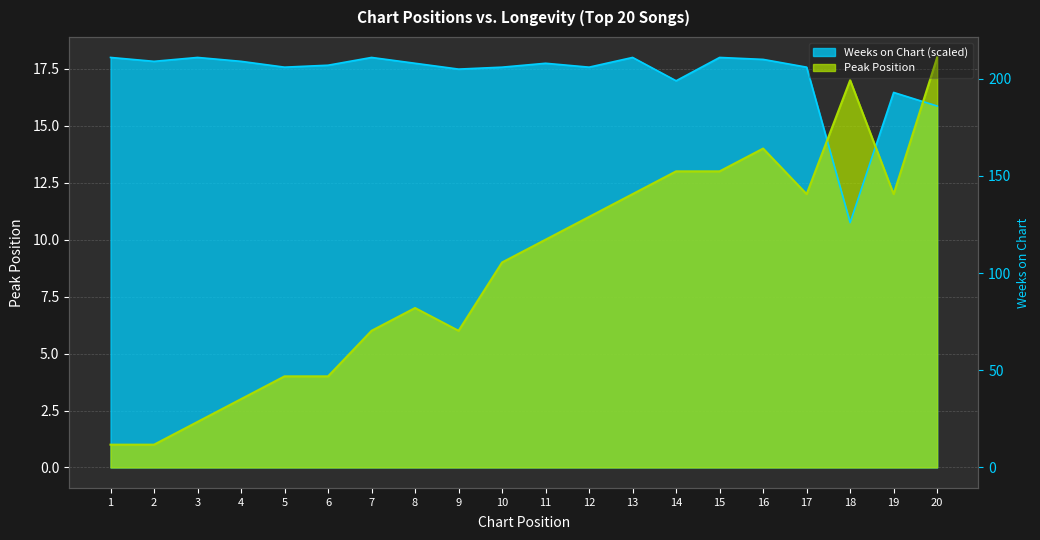

What is the sum of all Weeks on Chart values?

344.6